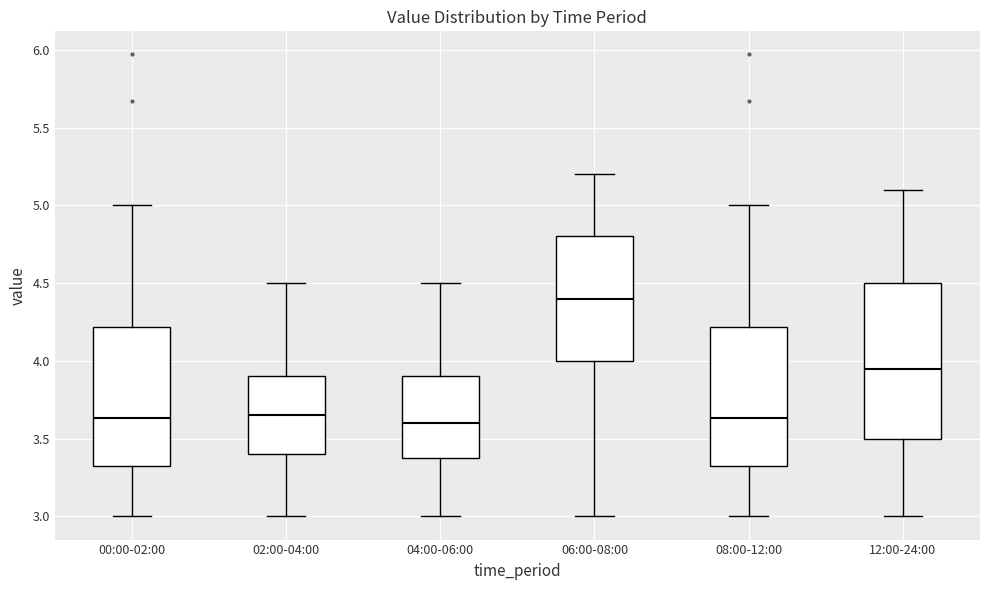

Where does the lower whisker of the box for 04:00-06:00 end on the y-axis? The values are not printed on the chart, so give them approximately, as read against the axis.

3.00